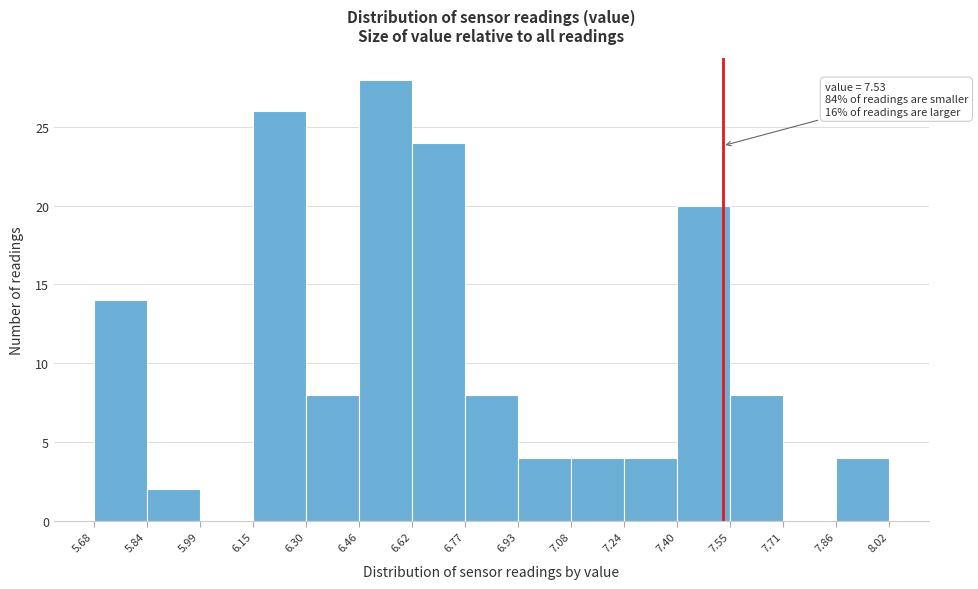

Which range on the x-axis has the tallest bar?

6.46 to 6.62